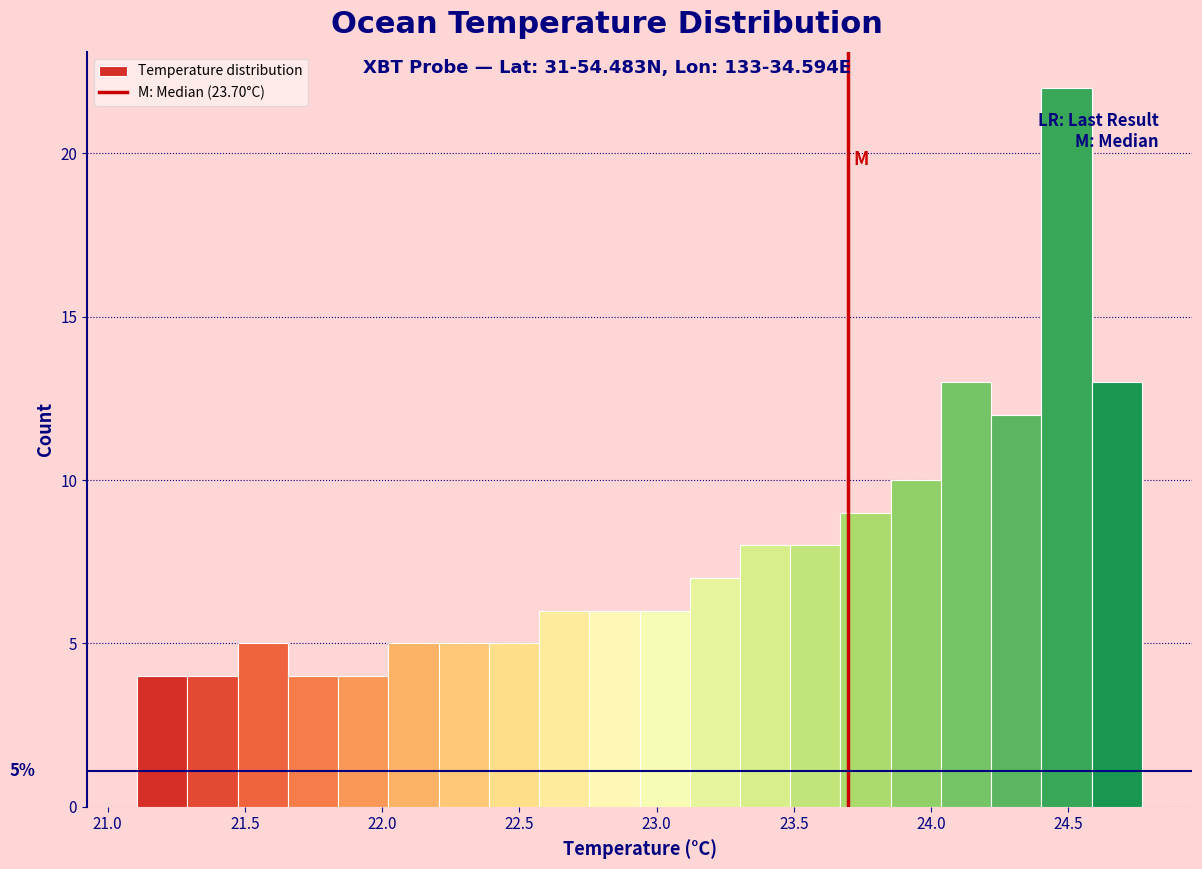

Read against the x-axis, roughly where is the centre of the tallest bar?

24.50